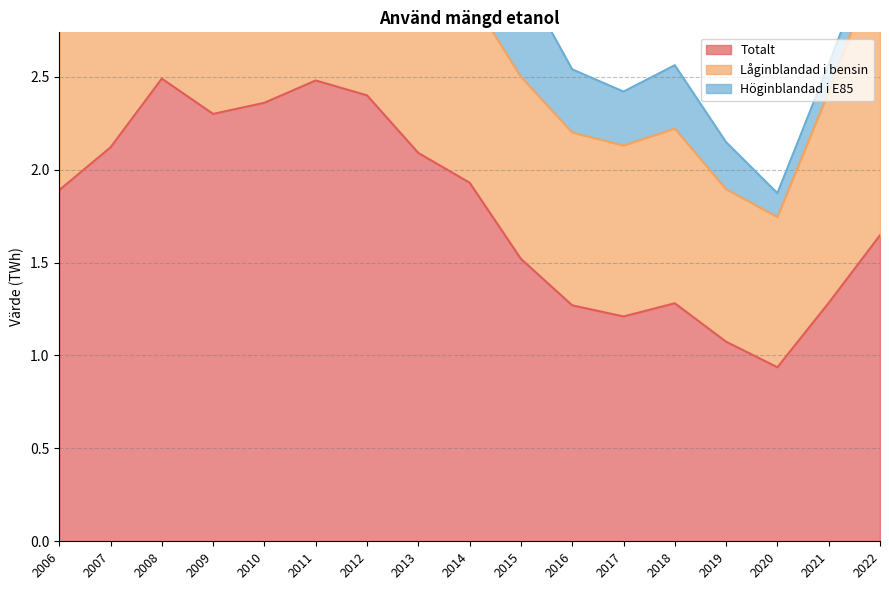

At which label does Totalt reach its peak?

2008